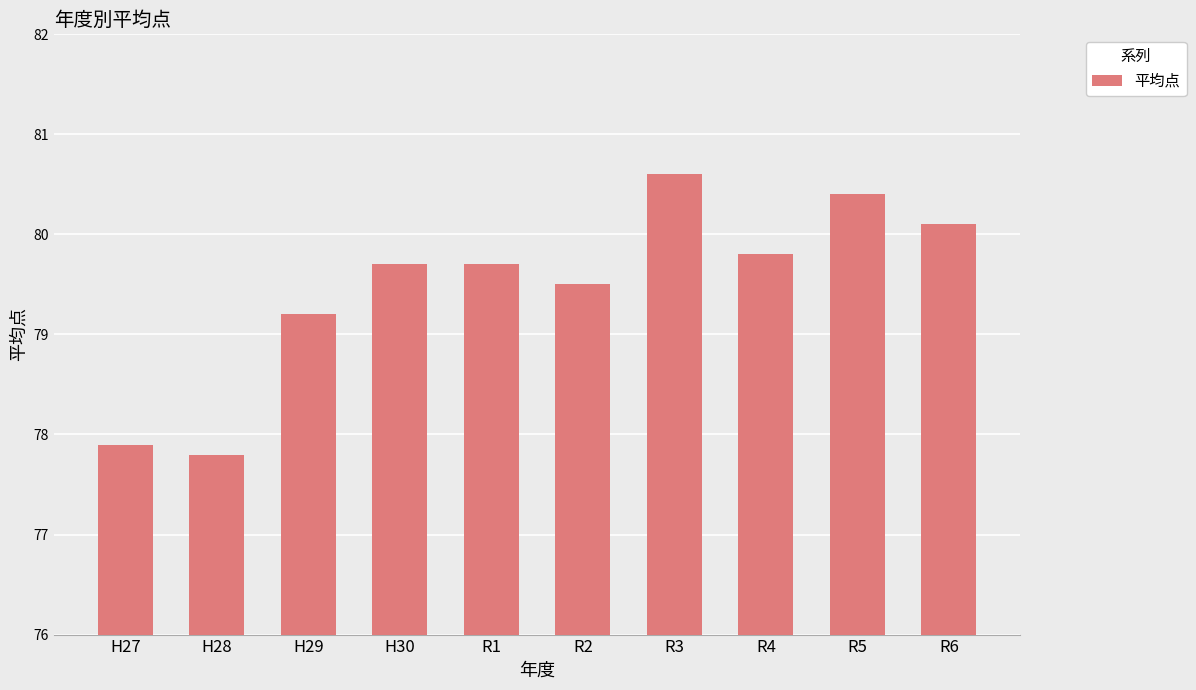

What is the sum of the values at H29 and R1?

158.9